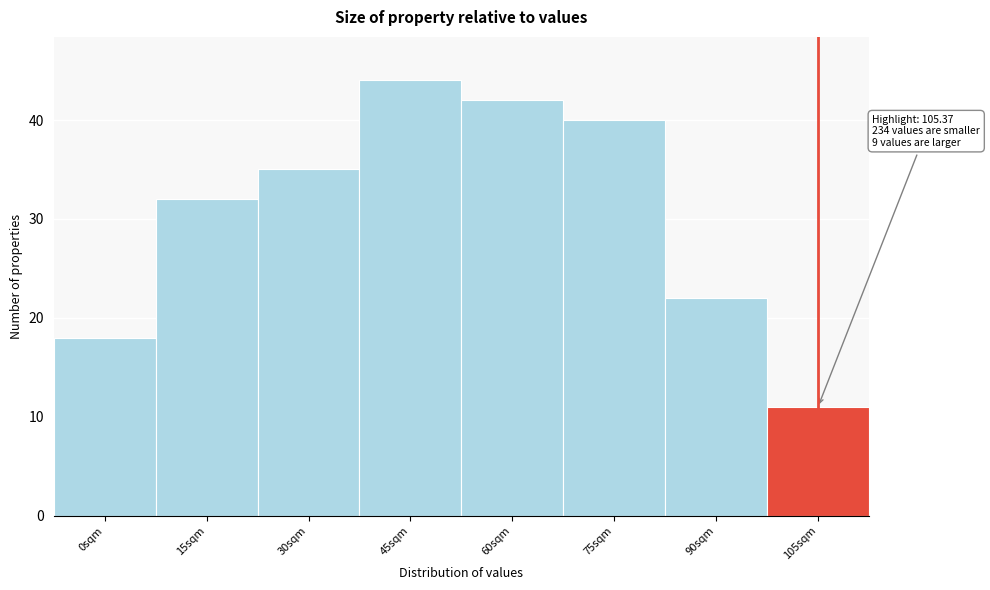

Reading right to left, what are all the values shown in this chart?

11	22	40	42	44	35	32	18